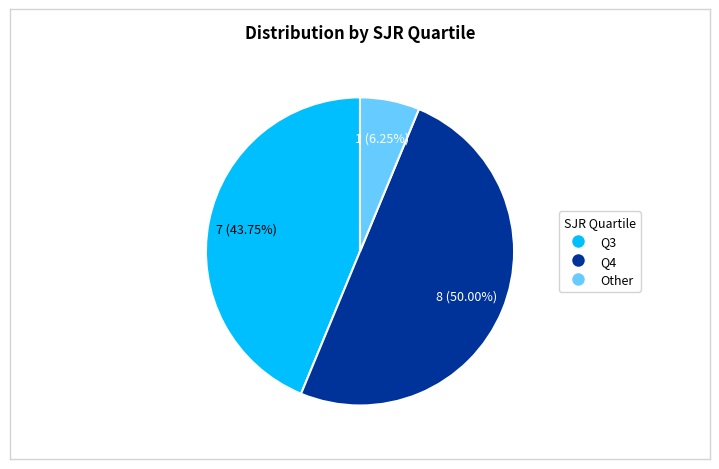

To the nearest percent, what is the difference between the Q4 and Other slice percentages?

44%